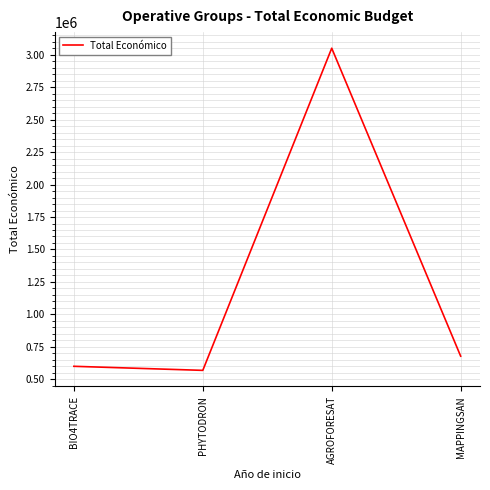

What position from the right is BIO4TRACE?

4